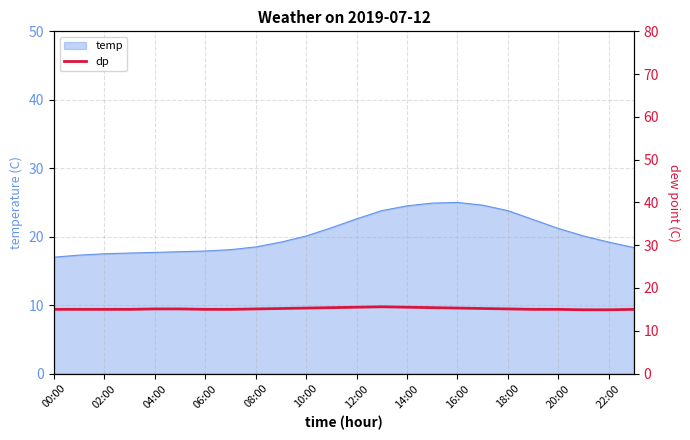

Where is the first local maximum?

13